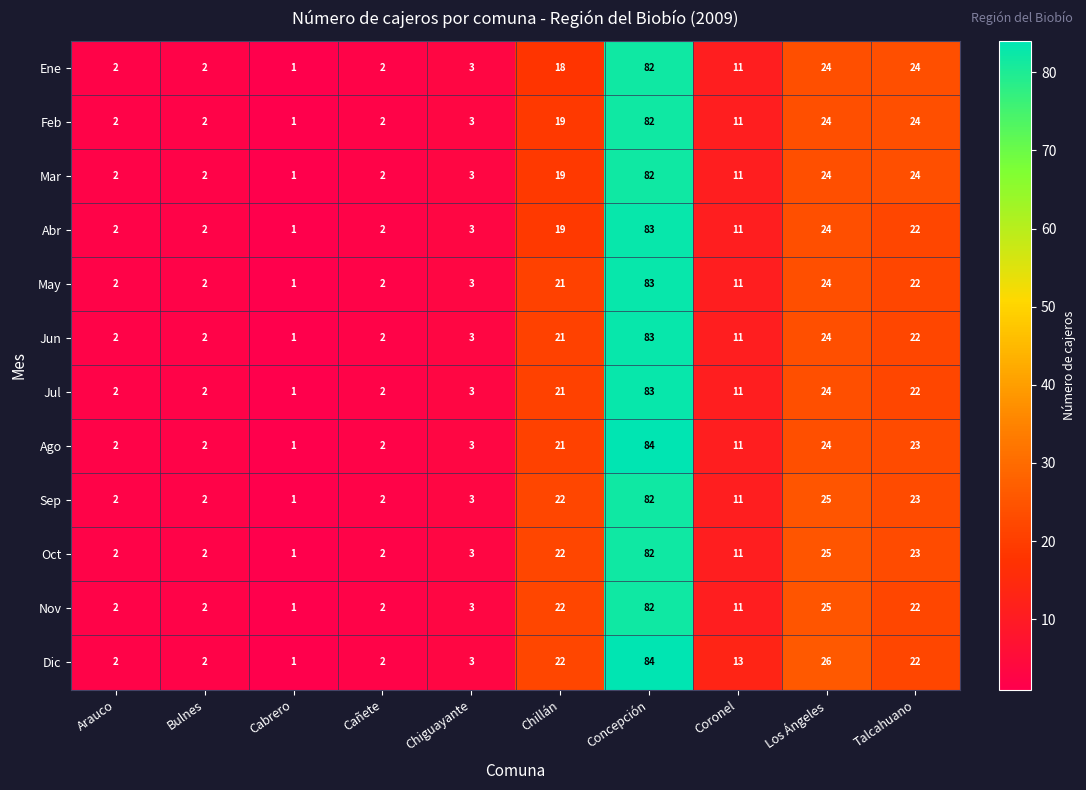

At which category is the sum across all series the highest?

Concepción